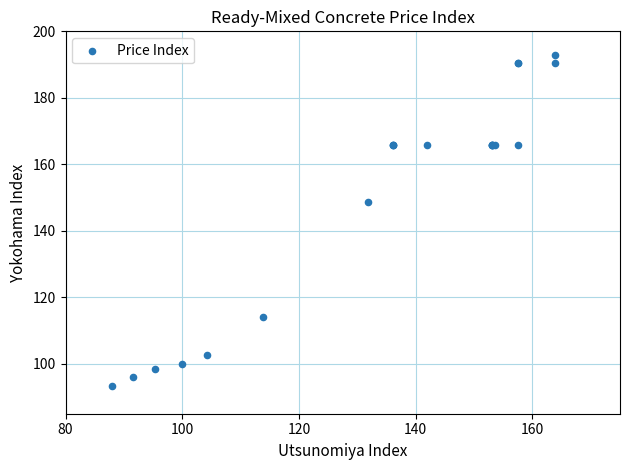

What Y value in the scatter plot is closest to 143?

148.8